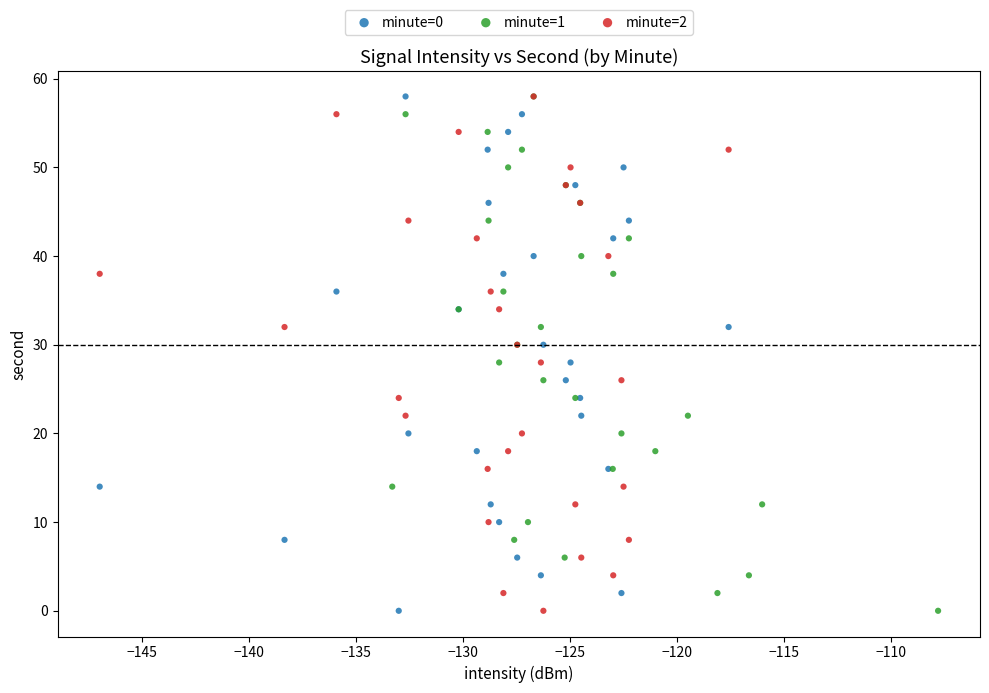

What are all the series names shown in the legend?

minute=0, minute=1, minute=2